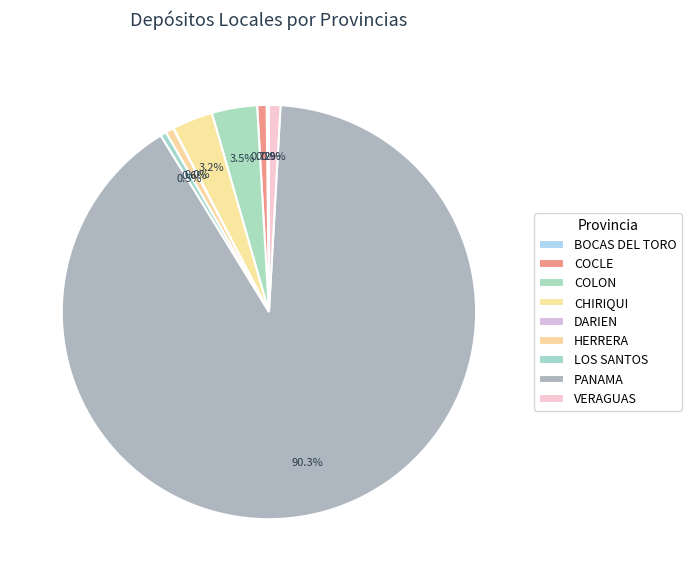

What is the change in value from COCLE to DARIEN?

-329.3